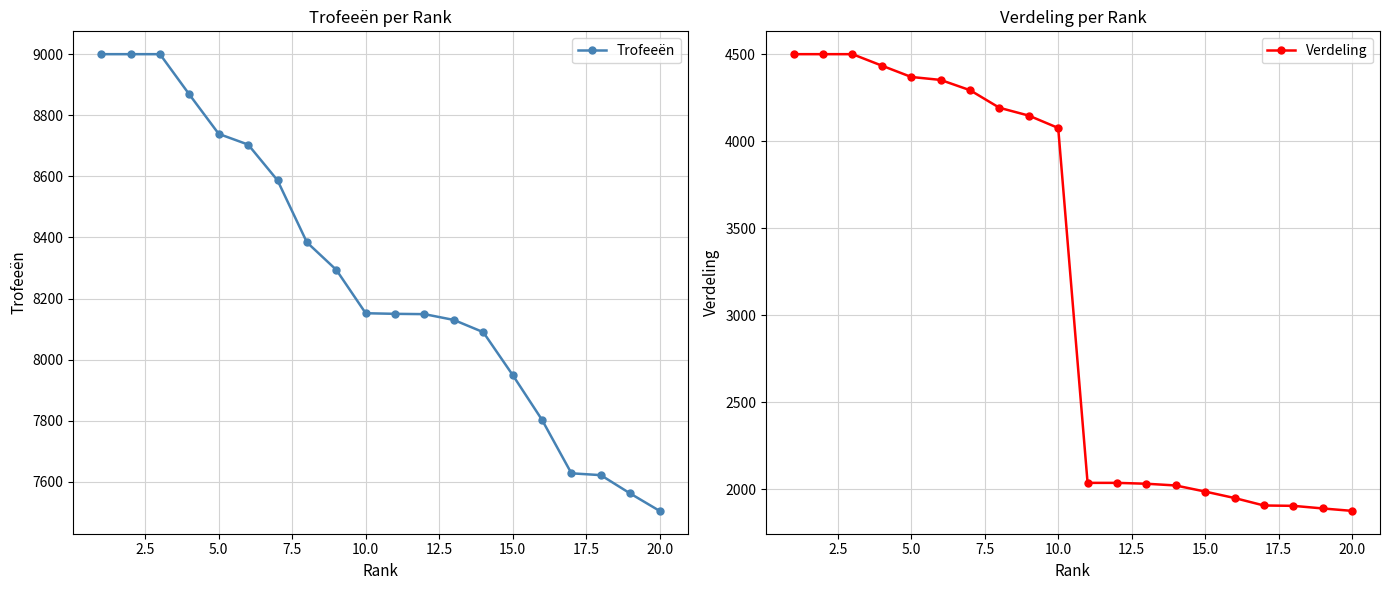

What is the difference between the maximum and minimum values in the Trofeeën series?

1495